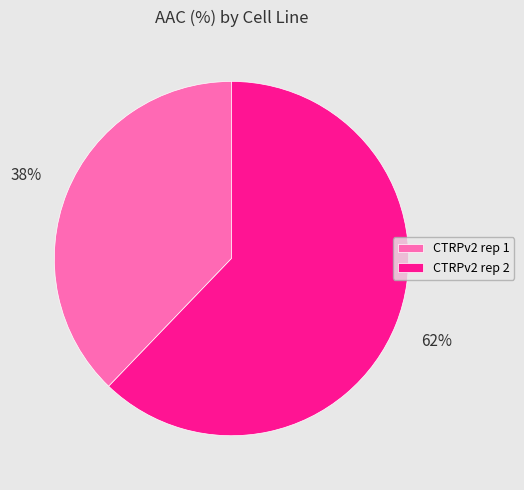

How many slices are in this pie chart?

2